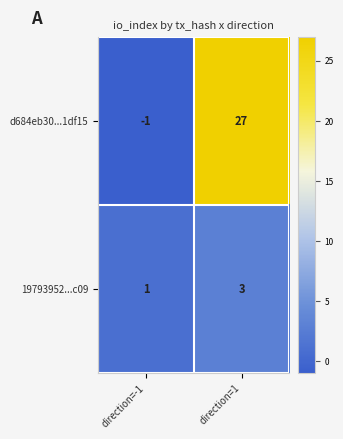

Which series has the largest range (max minus min)?

d684eb30...1df15